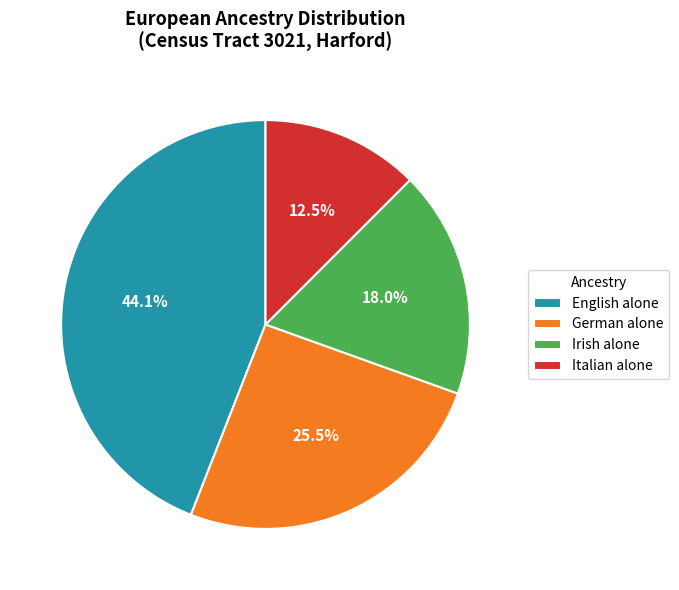

What portion of the pie excludes English alone?

55.9%